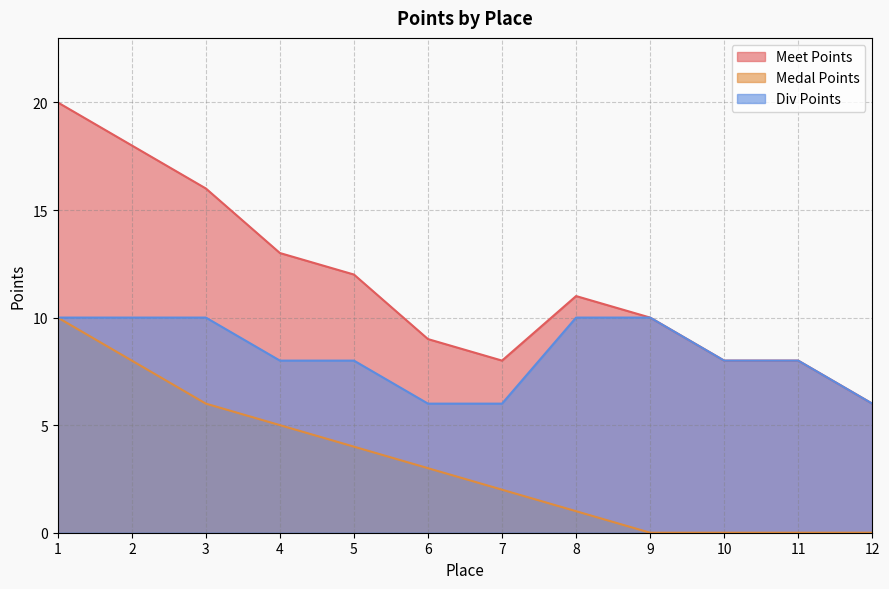

Reading right to left, transcribe all the data shown in this chart.

Meet Points: 6	8	8	10	11	8	9	12	13	16	18	20
Medal Points: 0	0	0	0	1	2	3	4	5	6	8	10
Div Points: 6	8	8	10	10	6	6	8	8	10	10	10